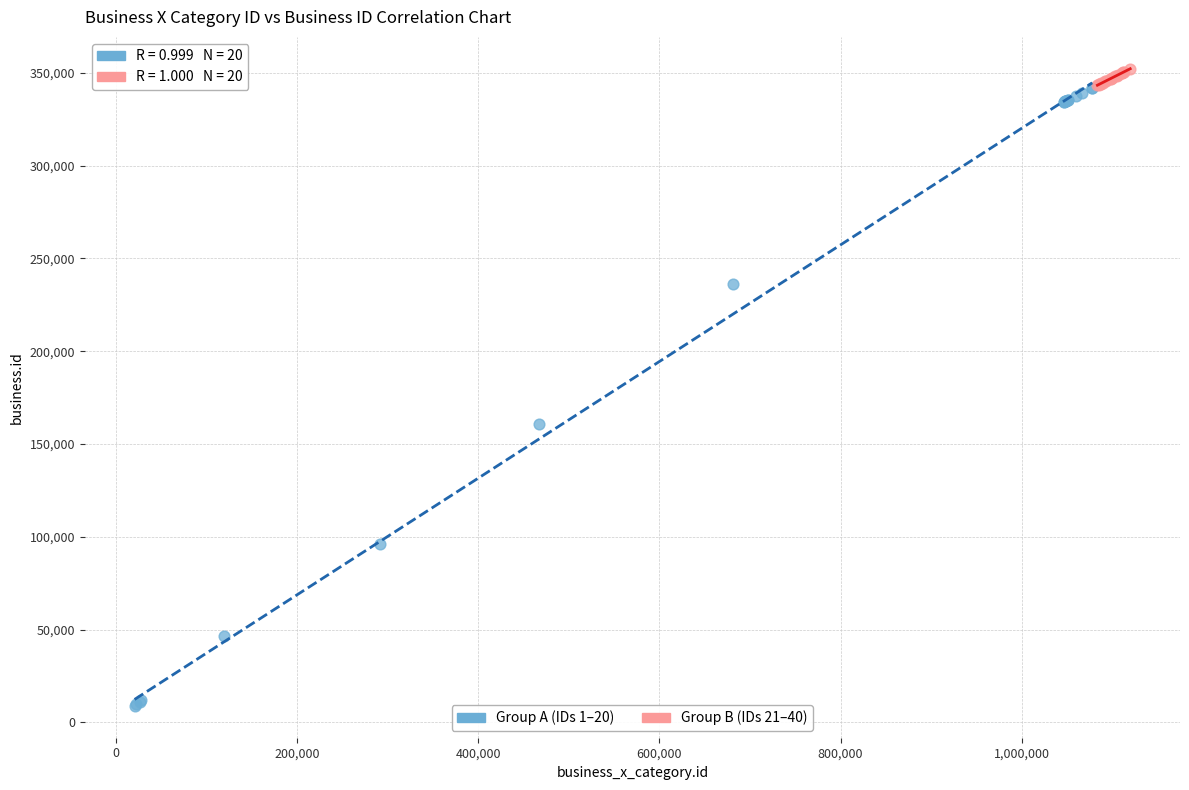

Which series has the widest spread of Y values?

Group A (IDs 1–20)